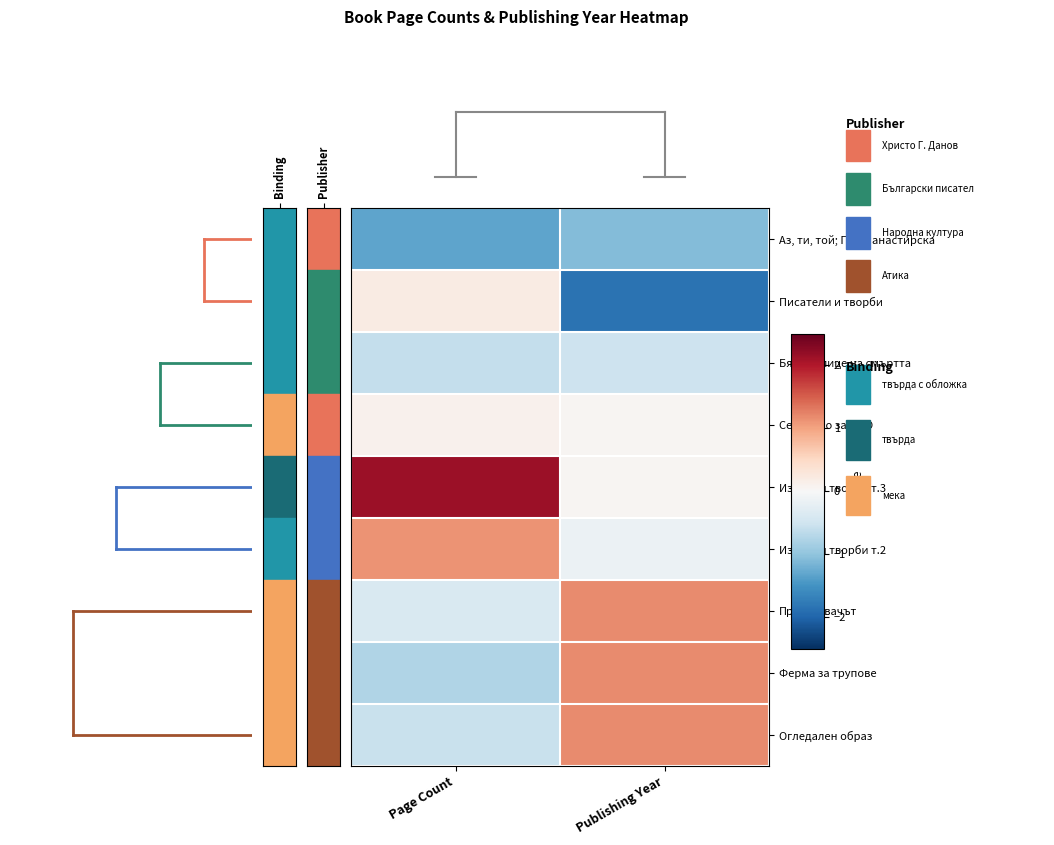

Rank the series by their maximum value, from lowest to highest.

Аз, ти, той; Под манастирска, Бялото лице на смъртта, Сериозно за НЛО, Писатели и творби, Избрани творби т.2, Преследвачът, Ферма за трупове, Огледален образ, Избрани творби т.3